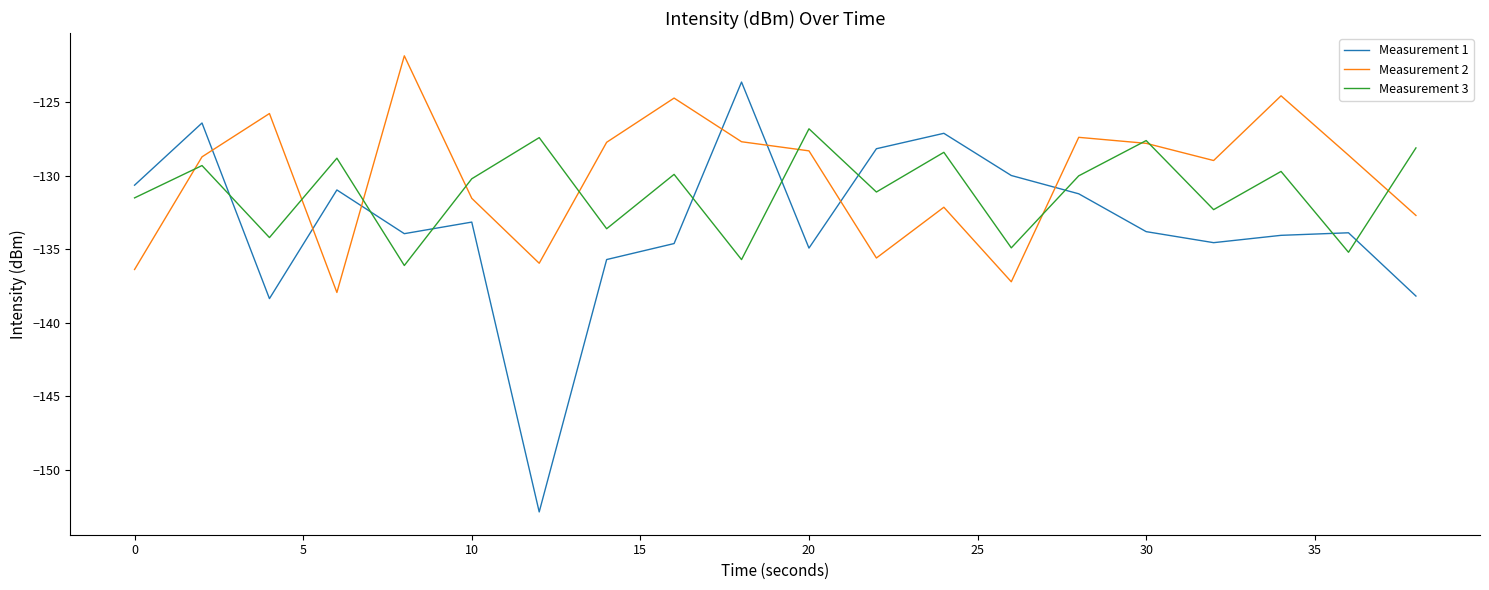

List the series in order of their peak value, lowest first.

Measurement 3, Measurement 1, Measurement 2